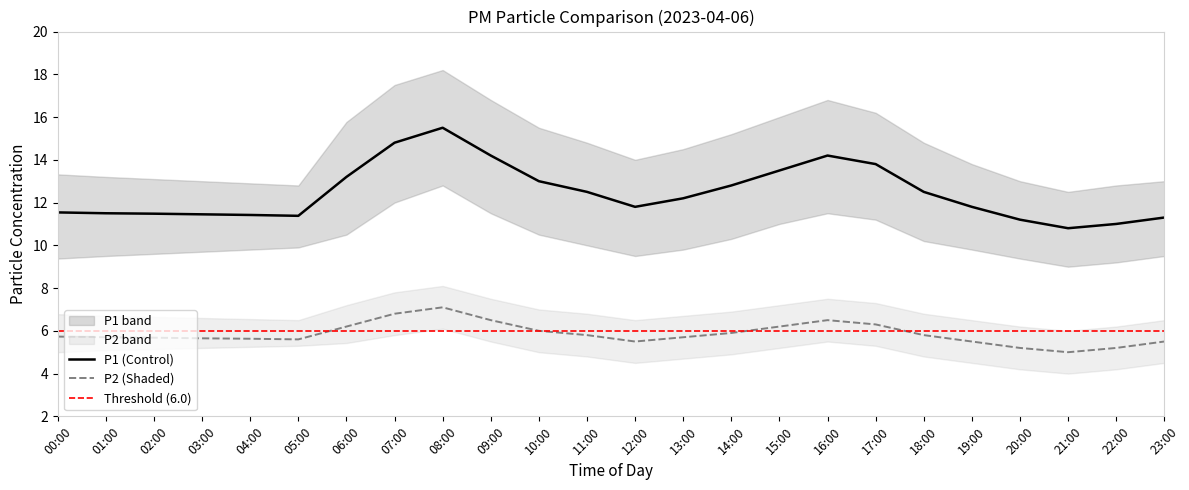

How many interior local valleys does the P2_upper series have?

3